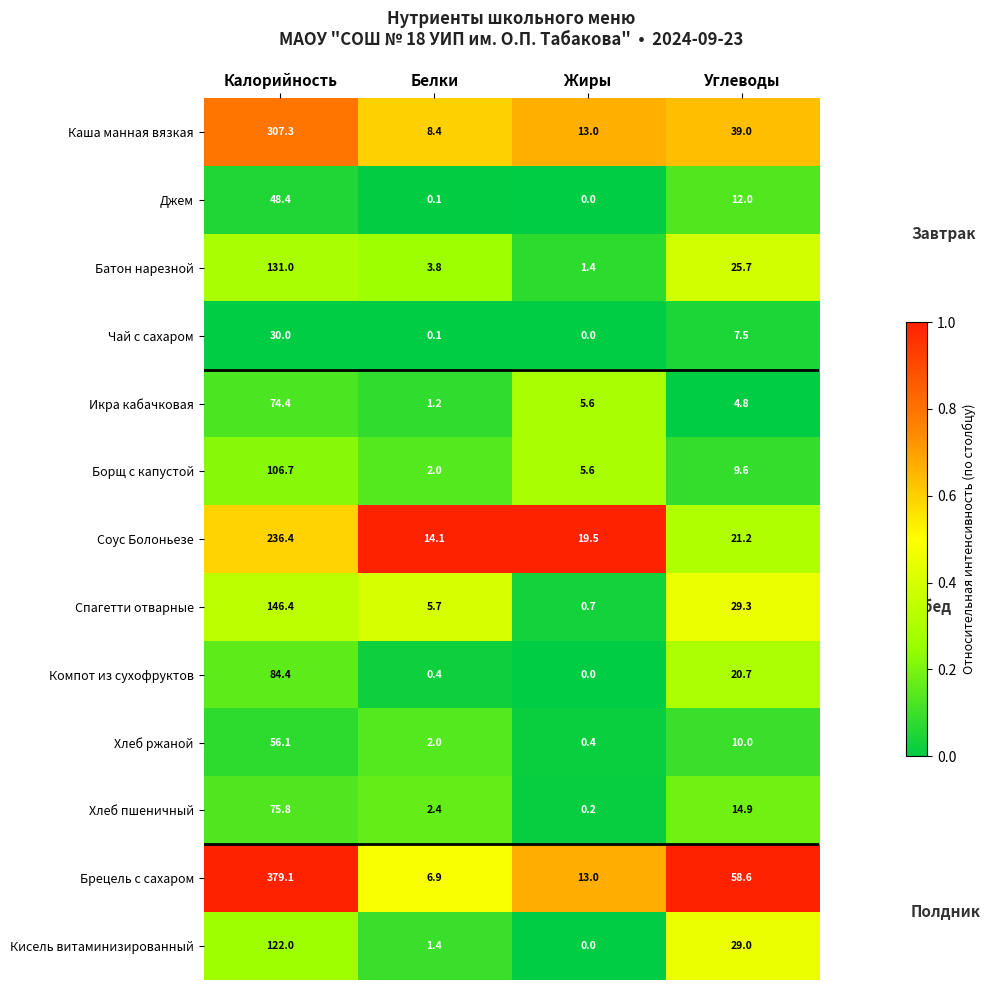

List the series in order of their peak value, lowest first.

Чай с сахаром, Джем, Хлеб ржаной, Икра кабачковая, Хлеб пшеничный, Компот из сухофруктов, Борщ с капустой, Кисель витаминизированный, Батон нарезной, Спагетти отварные, Соус Болоньезе, Каша манная вязкая, Брецель с сахаром